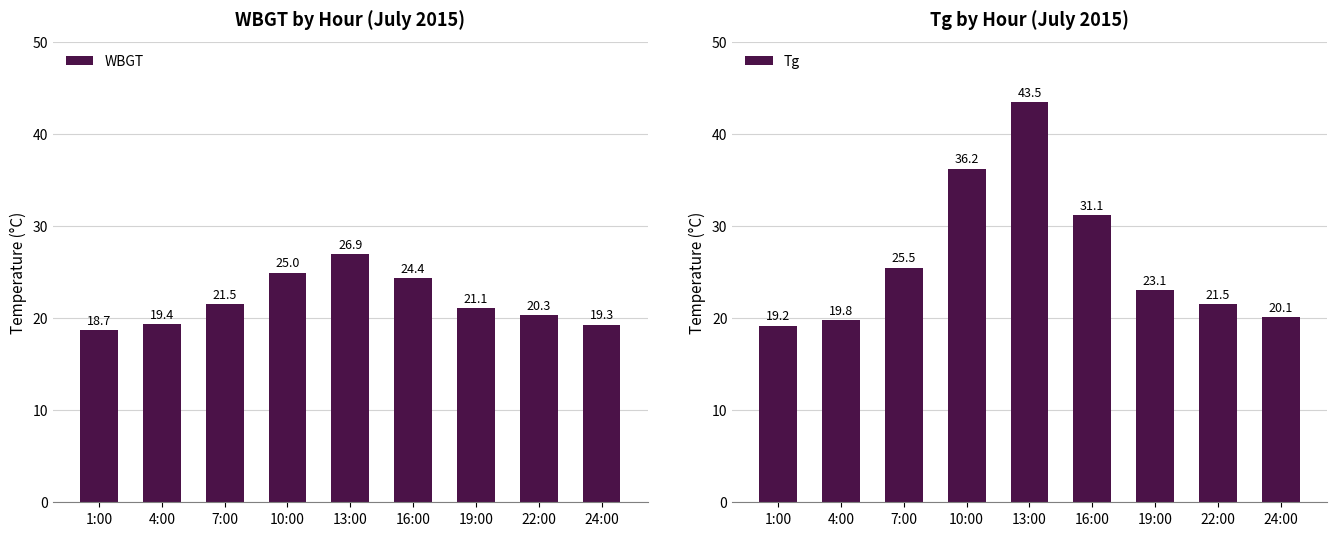

What is the label of the 4th bar from the left?

10:00